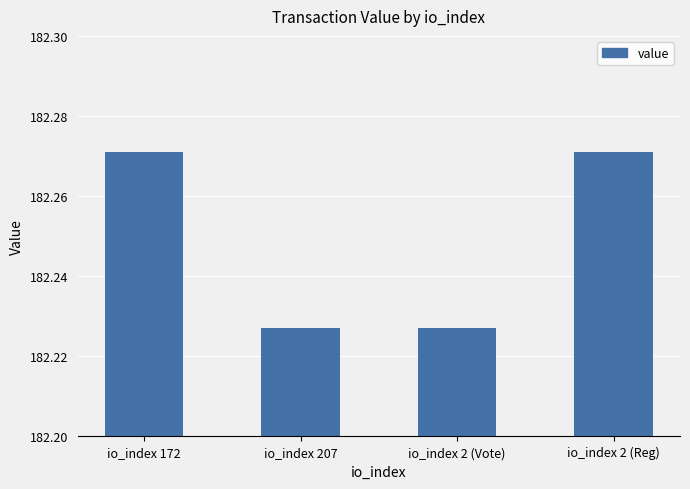

How many series are shown in this chart?

1